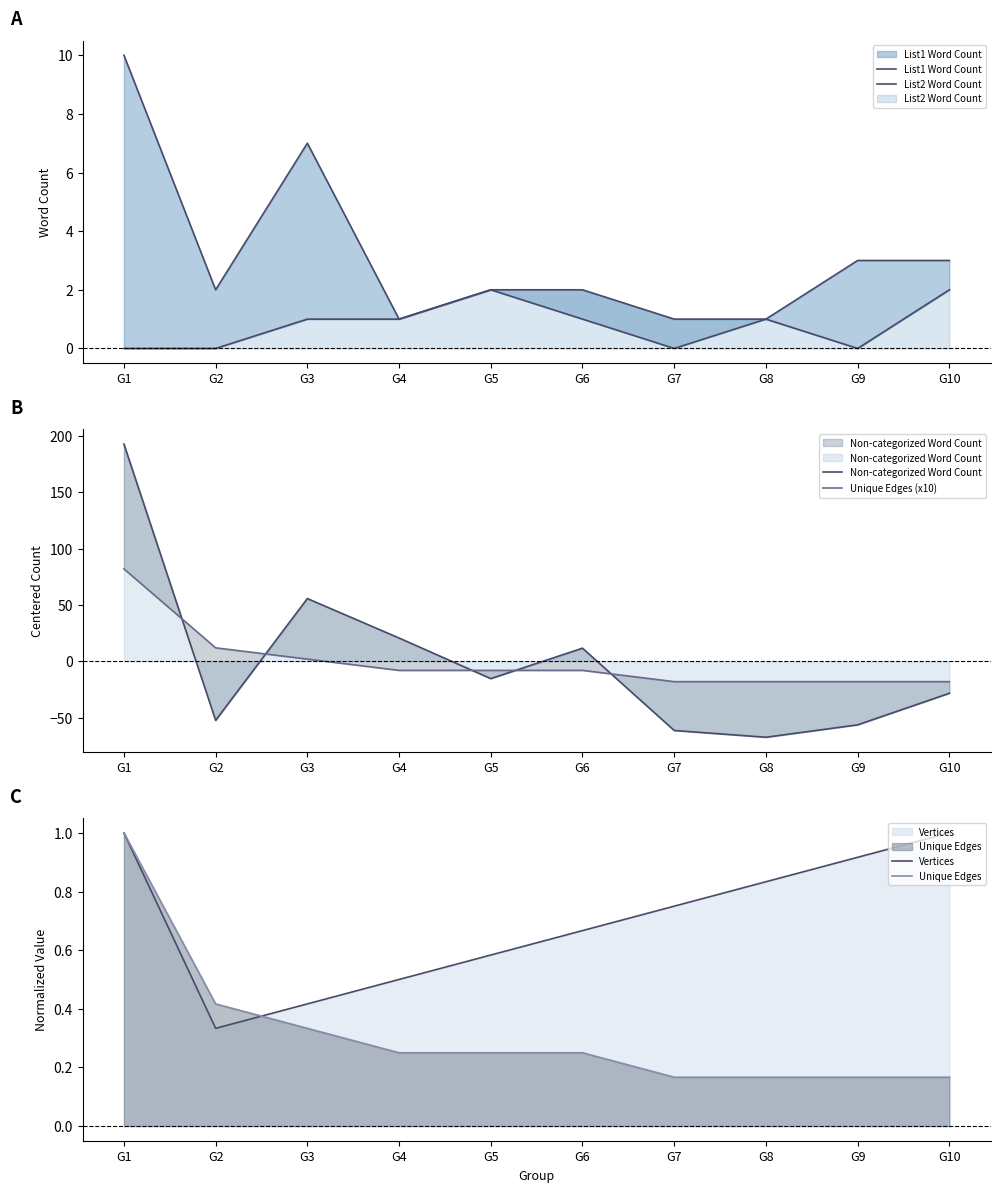

At which category does List2 Word Count reach its first local valley?

G9